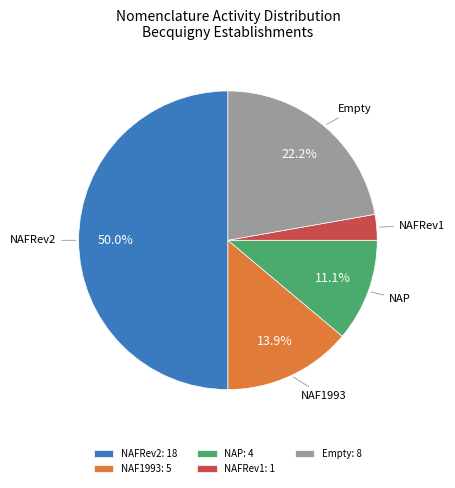

Do NAP and NAFRev1 together represent more than half of the pie?

No